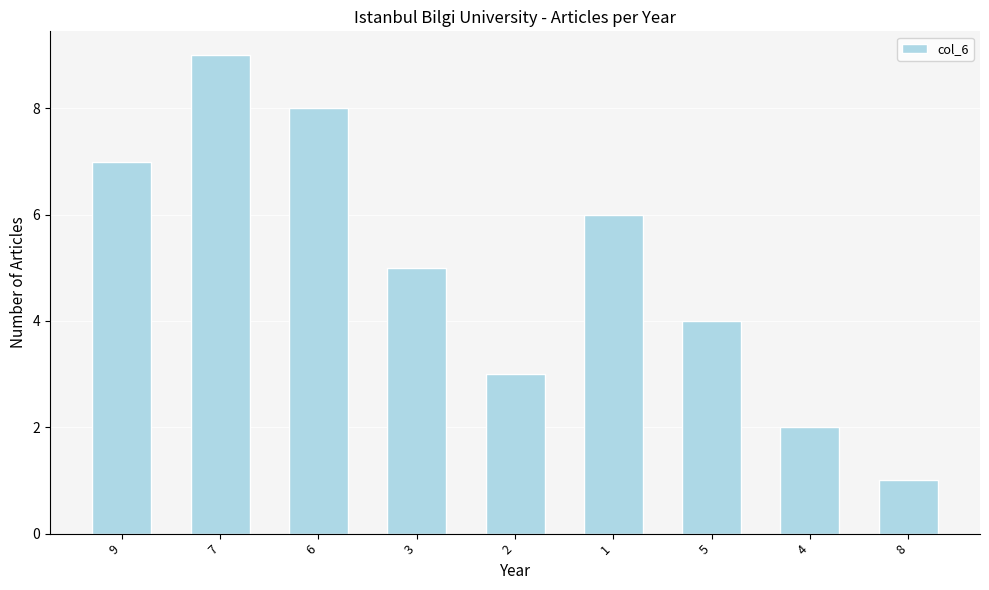

What is the minimum value shown in the chart?

1